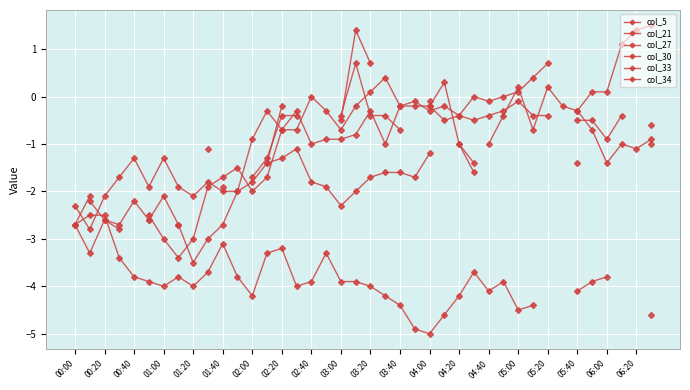

Count the number of data series in this chart.

6